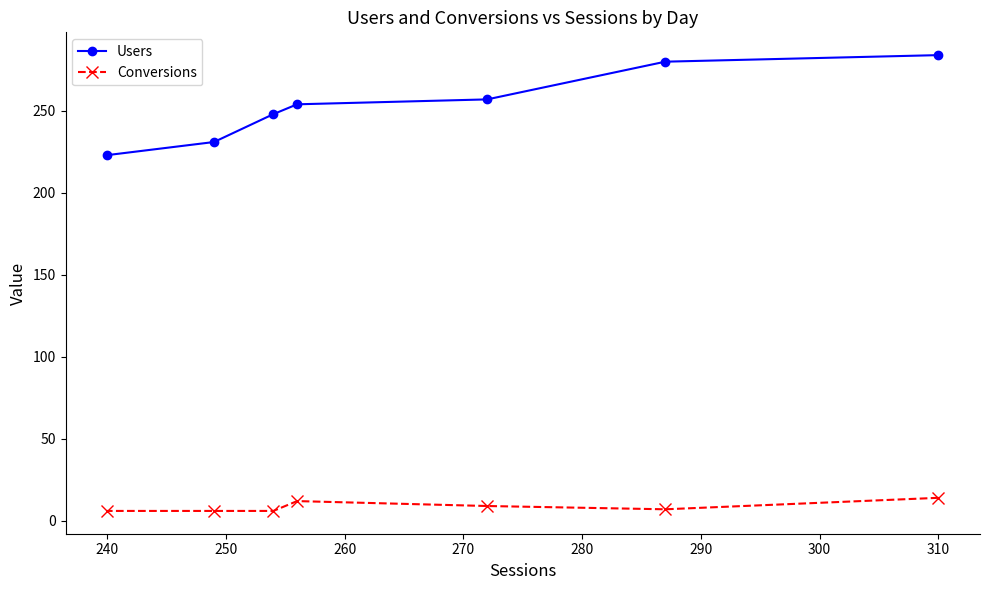

Is this an area chart (filled region under the line)?

No